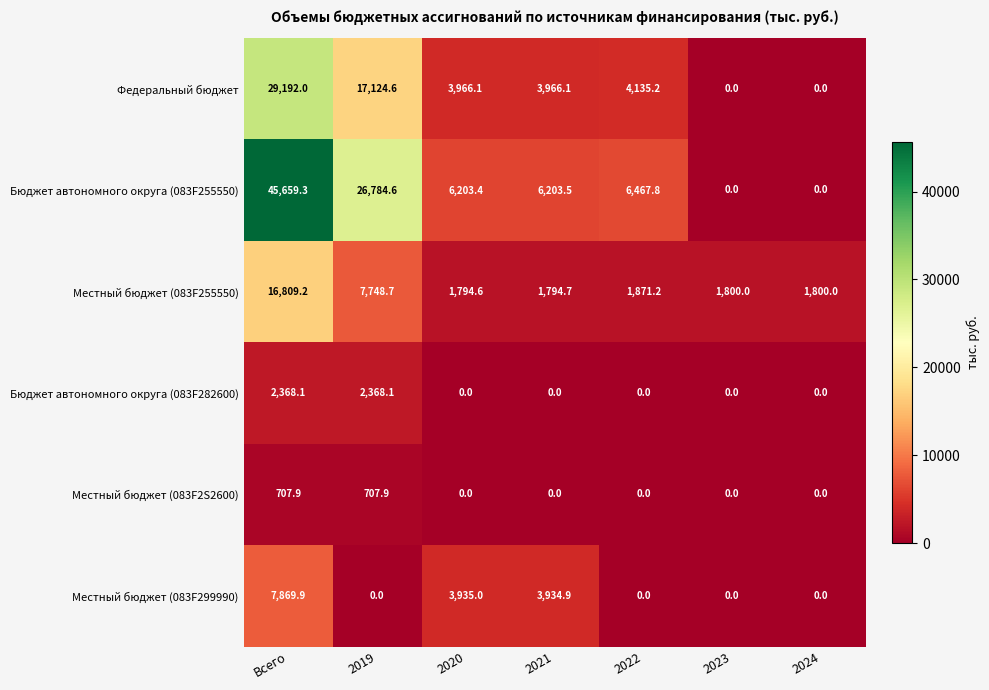

Which series has the largest total across all categories?

Бюджет автономного округа (083F255550)